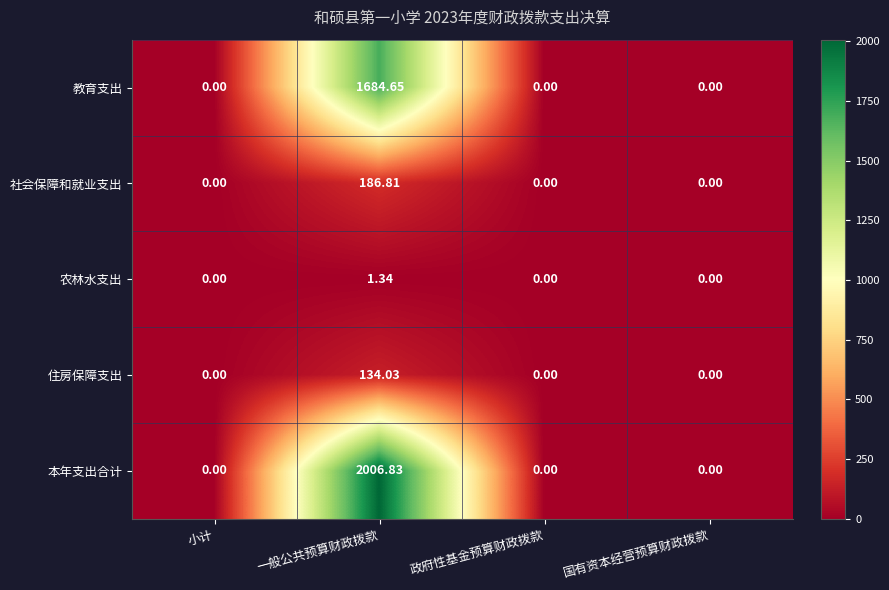

Which series has the largest range (max minus min)?

本年支出合计